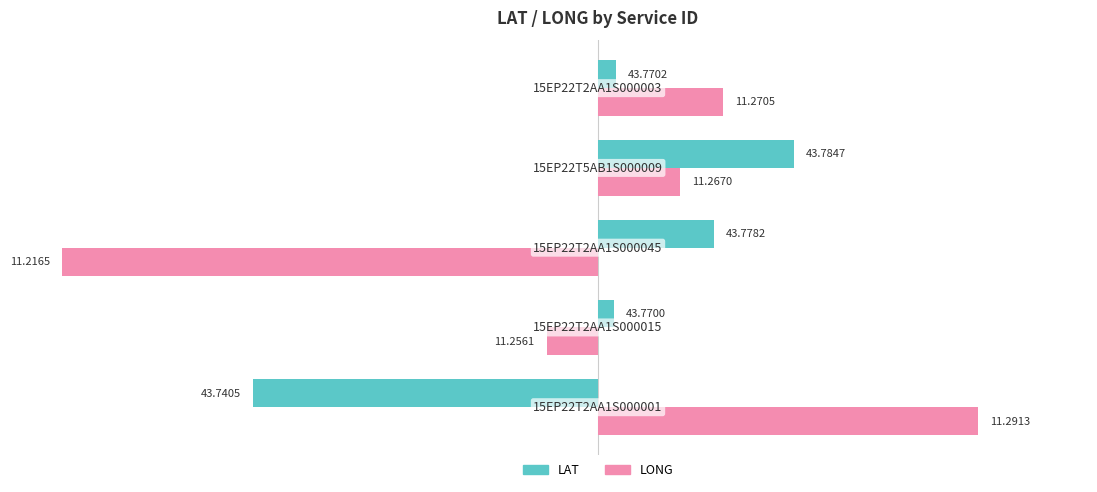

The LONG series shows 0.0 at 3. True or false?

False